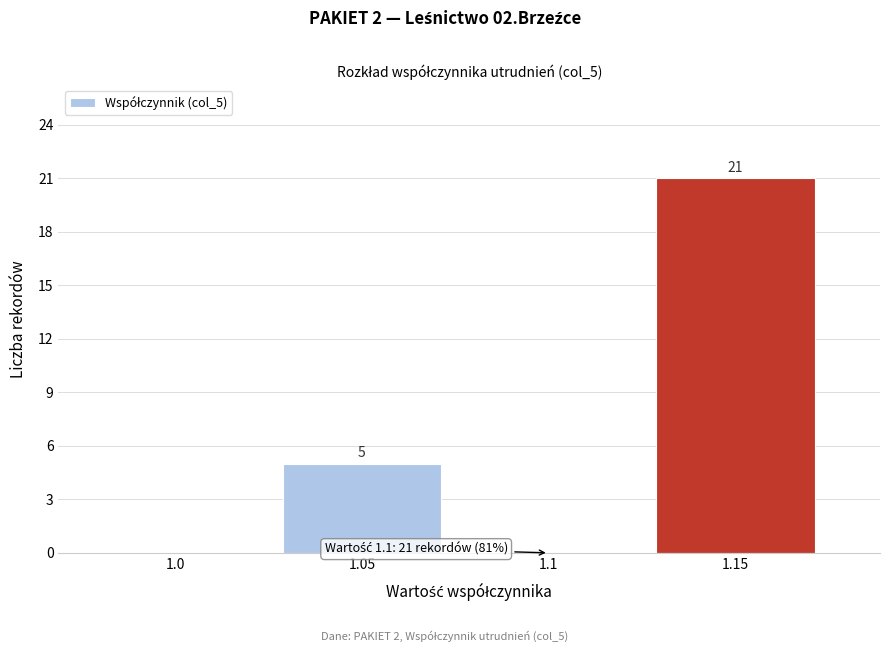

Reading left to right, extract all data points from this chart.

1.0=0	1.05=5	1.1=0	1.15=21